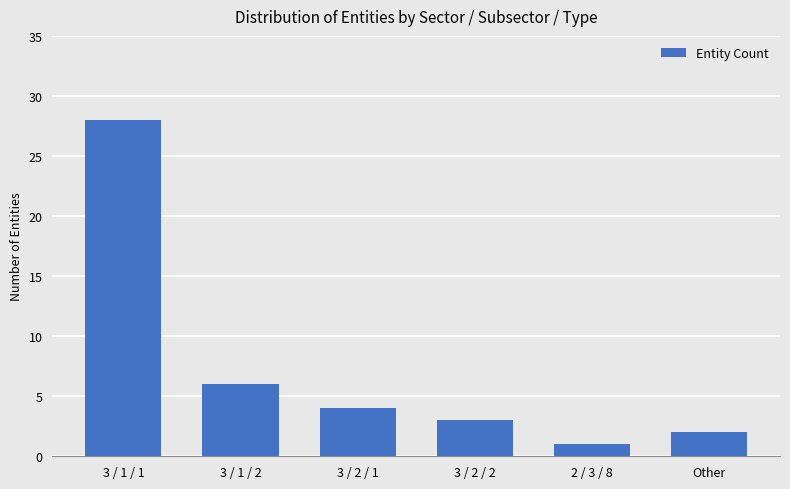

Count the number of data series in this chart.

1